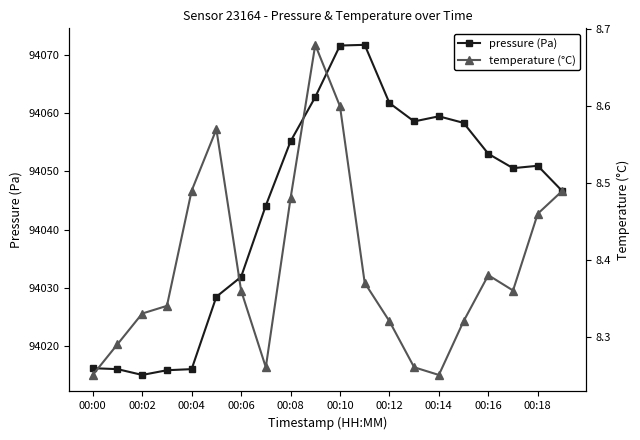

What is the label of the 16th point from the left?

15